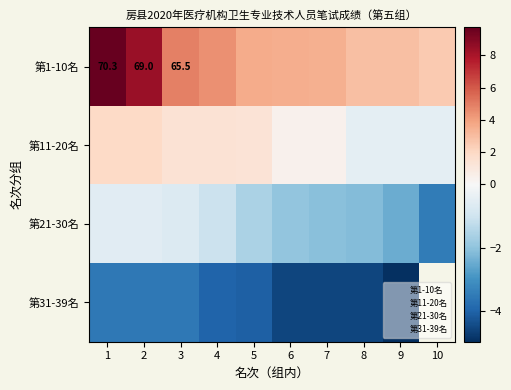

At how many categories does at least one series exceed 6?

2